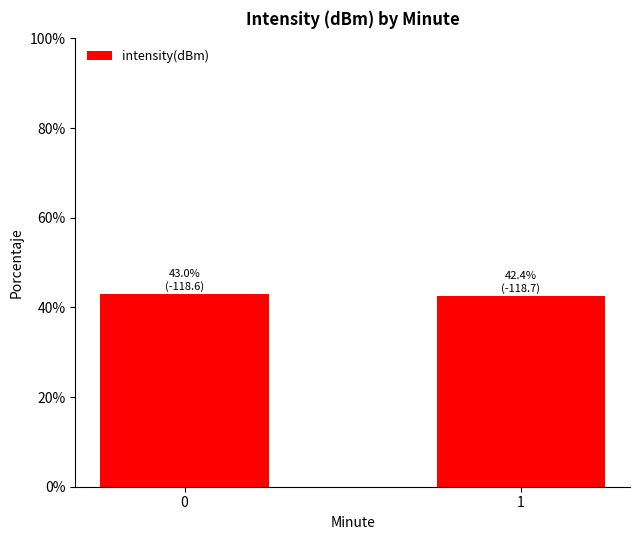

How many distinct data groups are displayed?

1